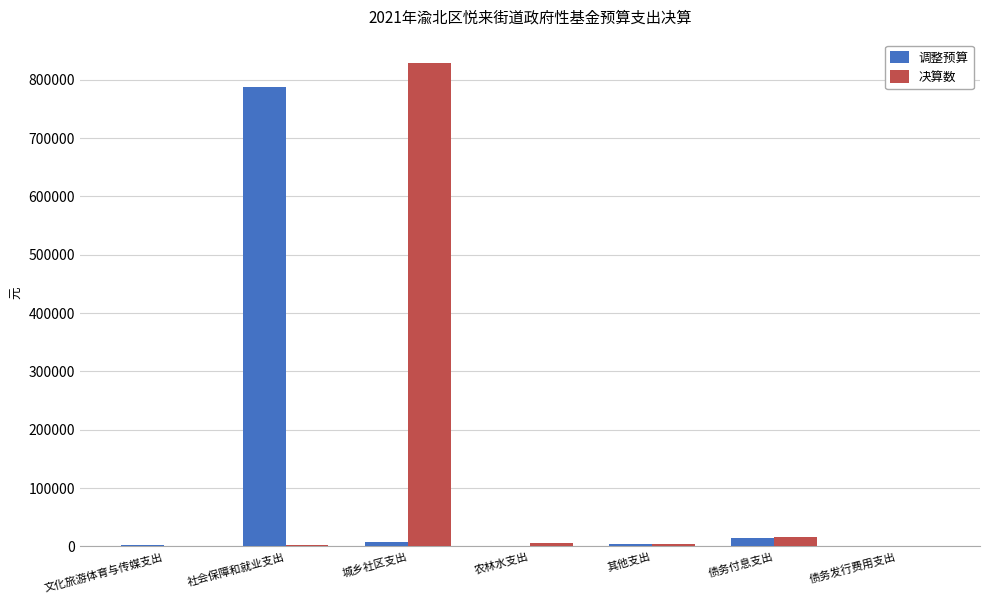

Which category has the highest value in the 调整预算 series?

社会保障和就业支出